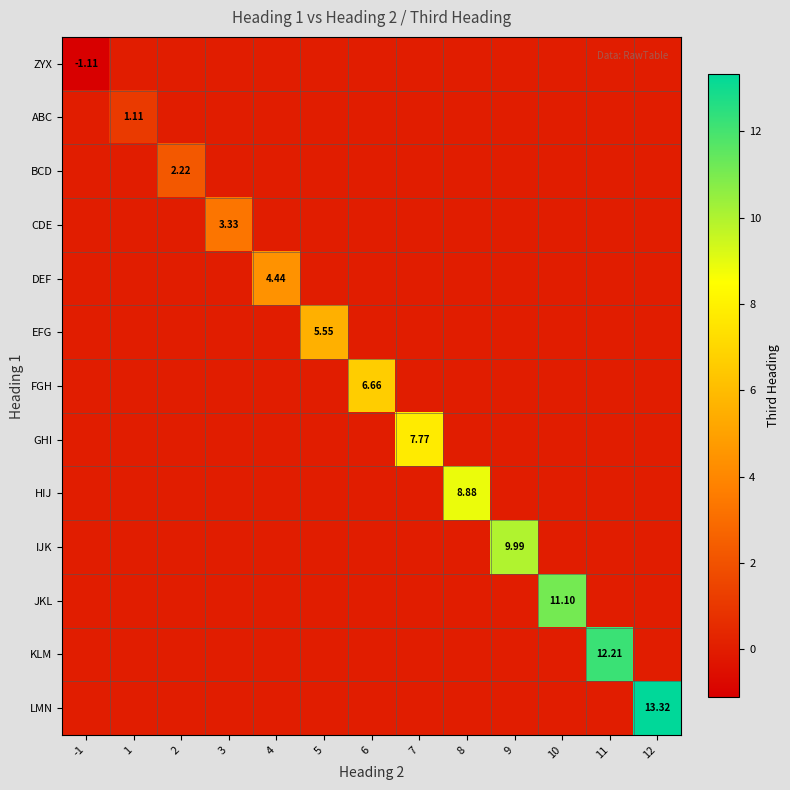

How many values in HIJ are above zero?

1